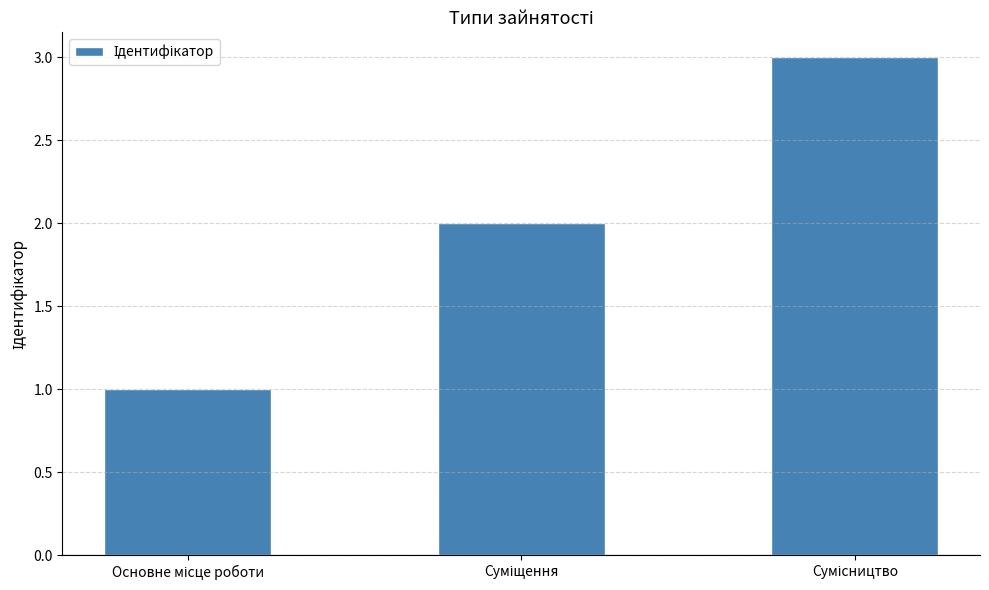

What is the maximum value shown in the chart?

3